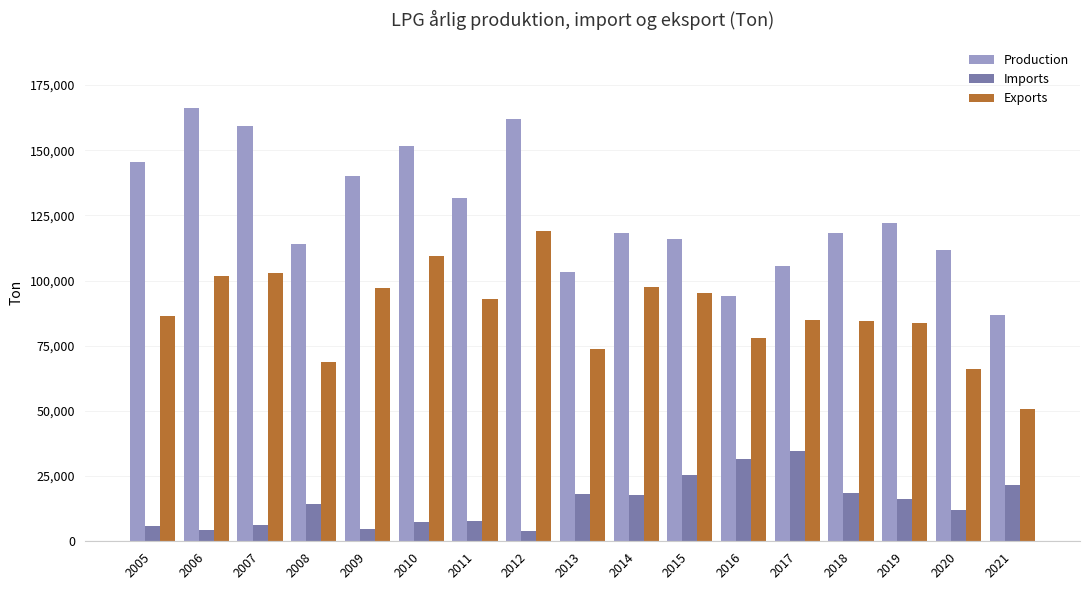

Which series has the largest range (max minus min)?

Production